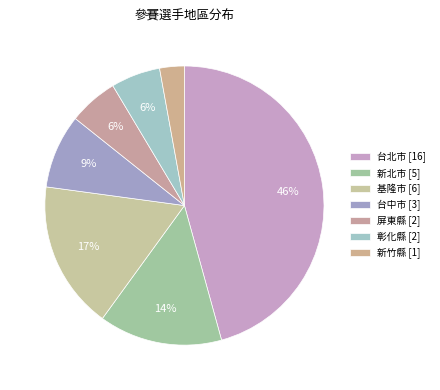

To the nearest percent, what portion does 台北市 represent?

46%